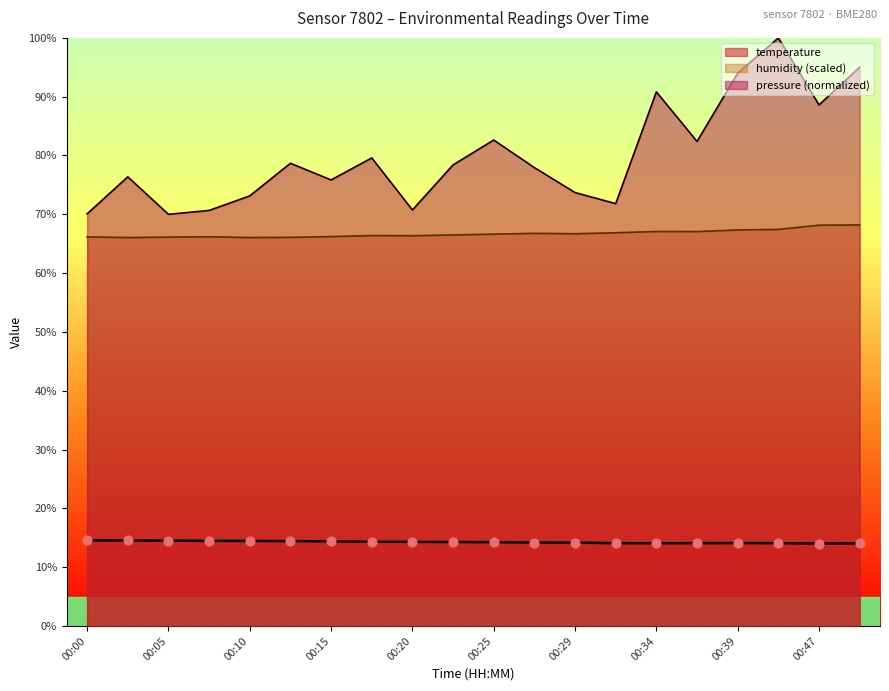

Which series has the largest total across all categories?

pressure (normalized)